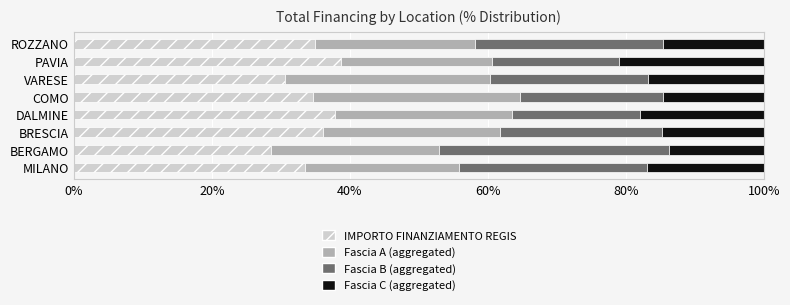

What is the total value across all series at BERGAMO?

100.0